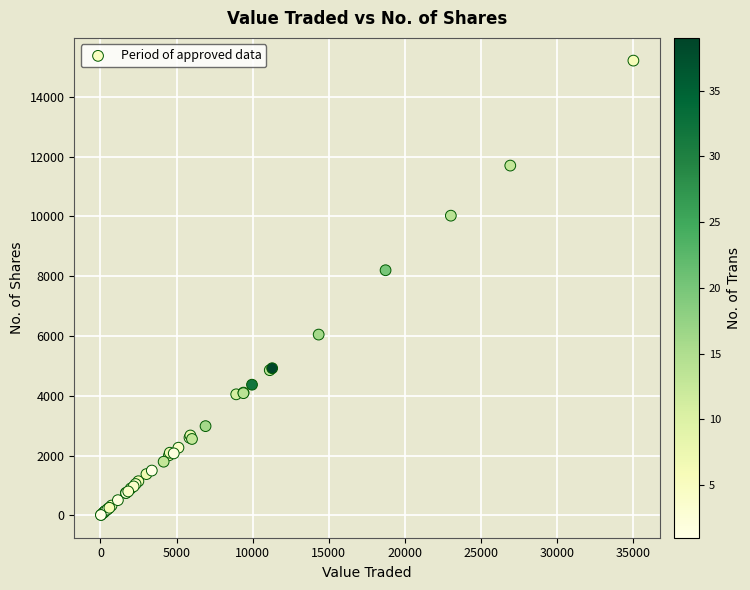

What Y value in the scatter plot is closest to 7612?

8200